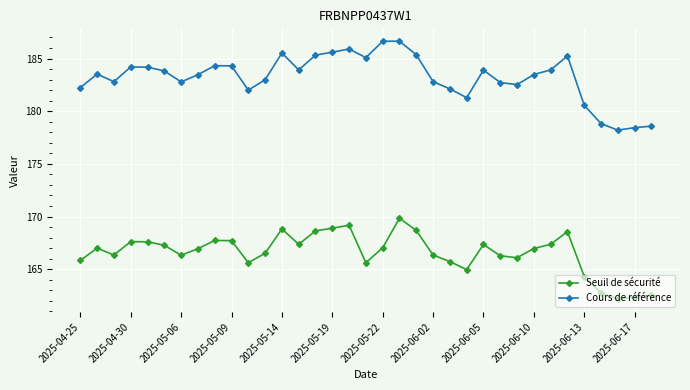

What is the smallest value displayed?

162.2